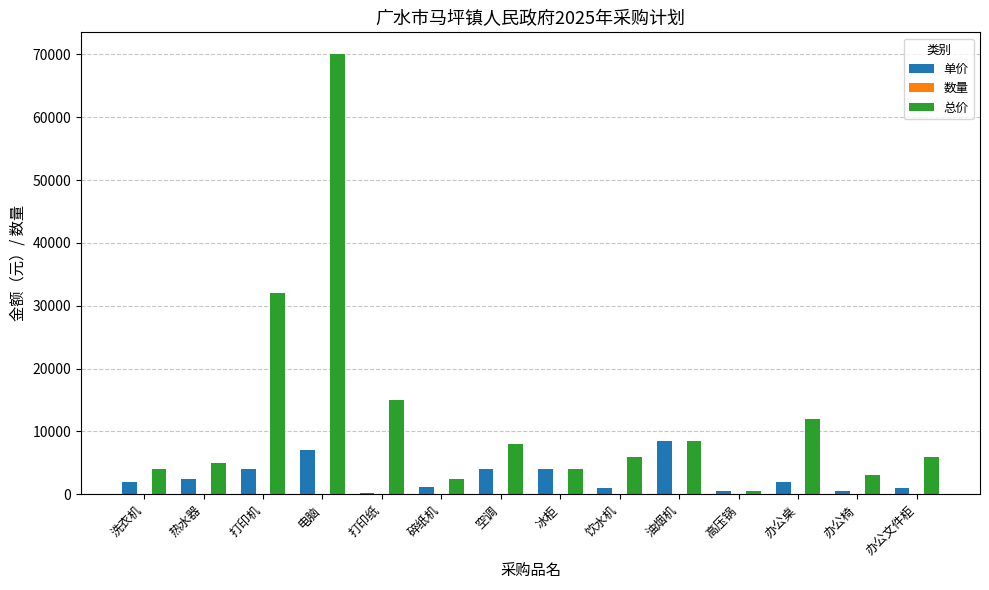

Is the value of 总价 at 办公桌 greater than the value of 单价 at 碎纸机?

Yes